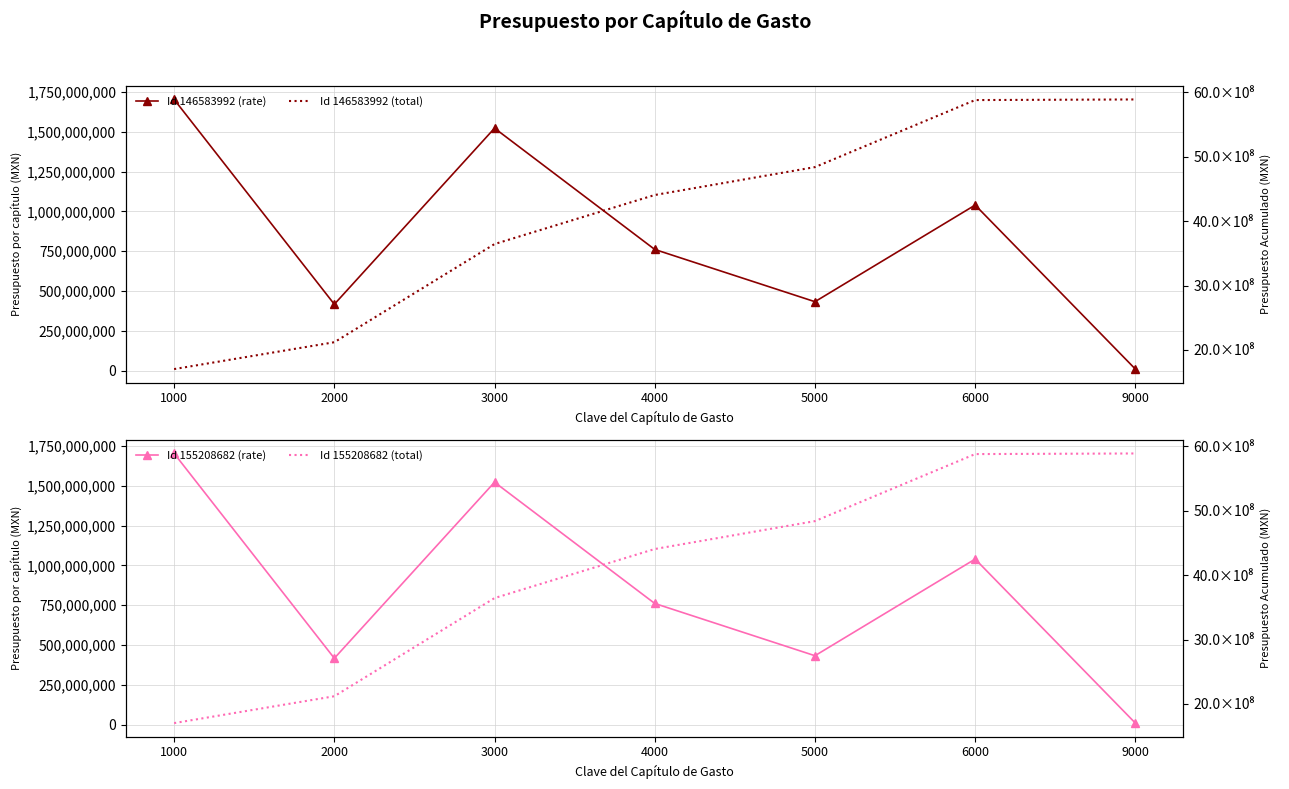

True or false: Id 146583992 (total) and Id 155208682 (rate) intersect in this chart.

False